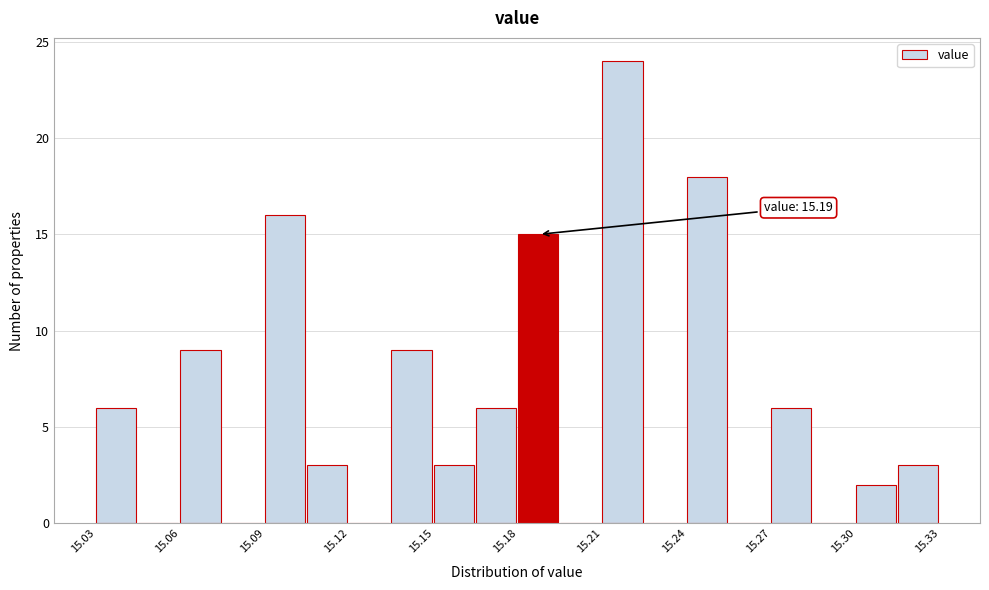

Read against the x-axis, roughly where is the centre of the tallest bar?

15.215